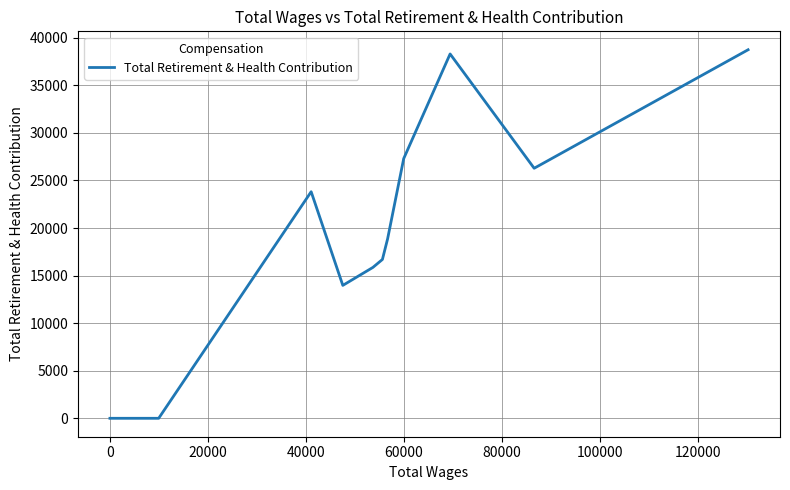

True or false: the data shows 26611 at 12.

False